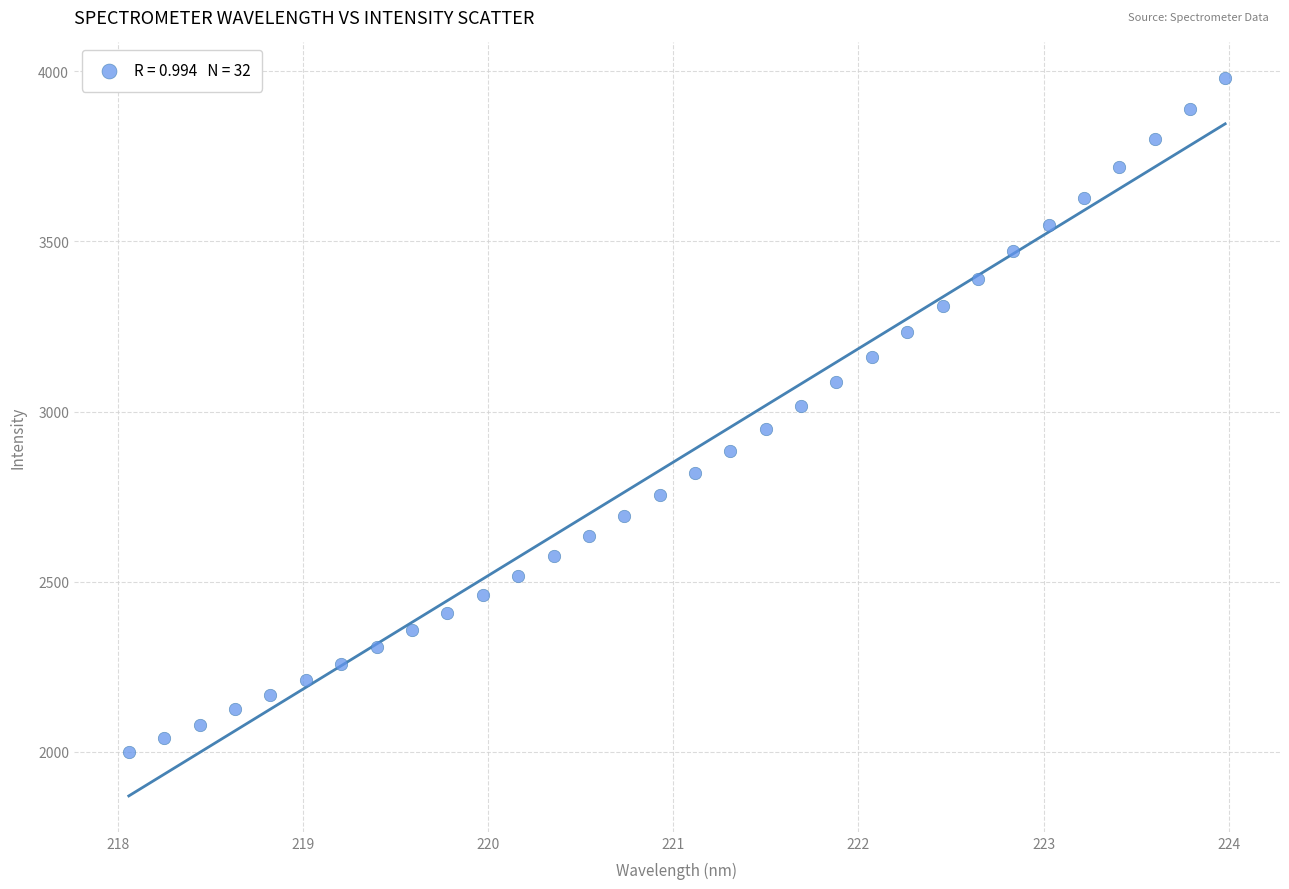

What is the range of X values (max minus min)?

5.9